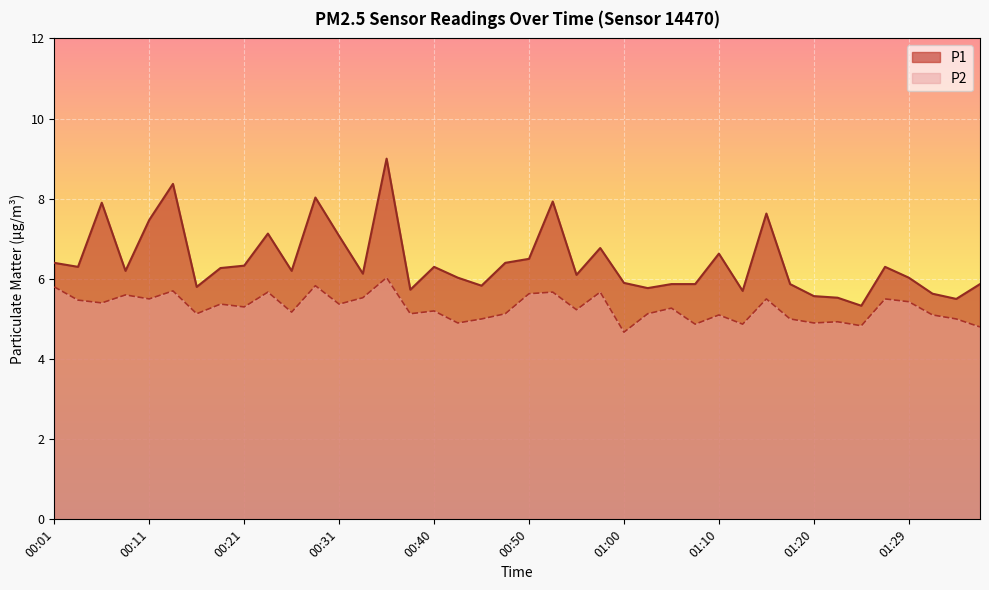

How many data points in P2 are above 5?

29